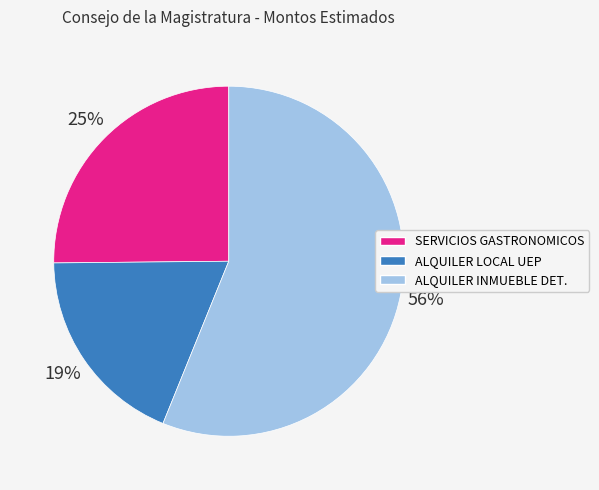

To the nearest percent, what is the difference between the largest and smallest slice percentages?

37%